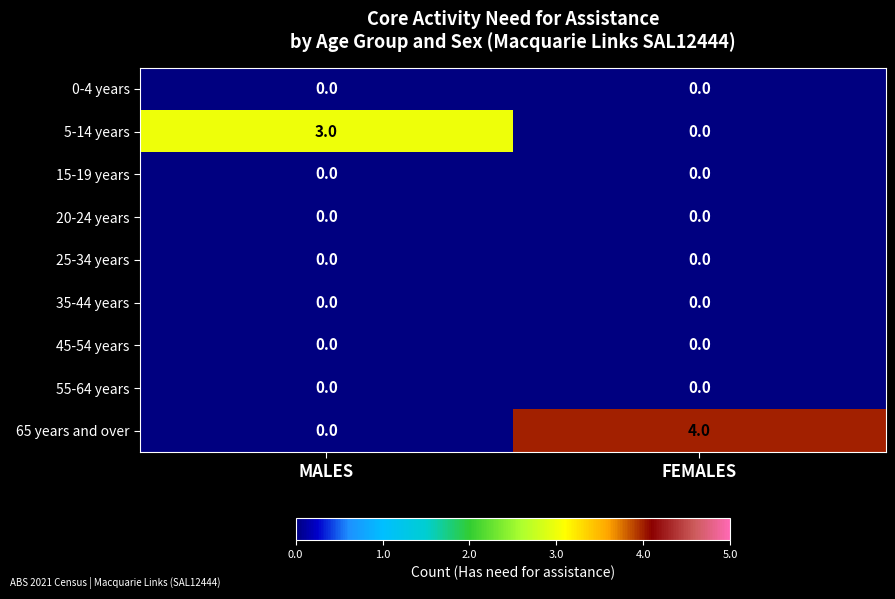

Is it true that 35-44 years equals 0 at MALES?

True